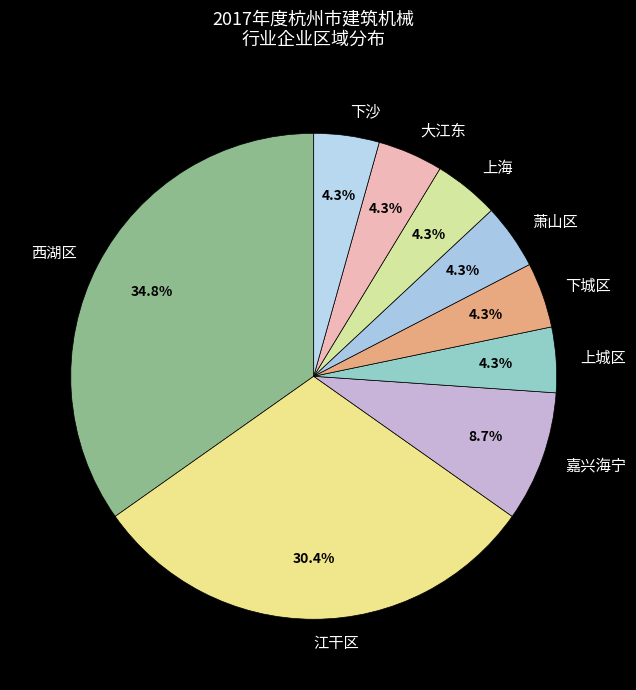

Which category has the biggest portion of the pie?

西湖区